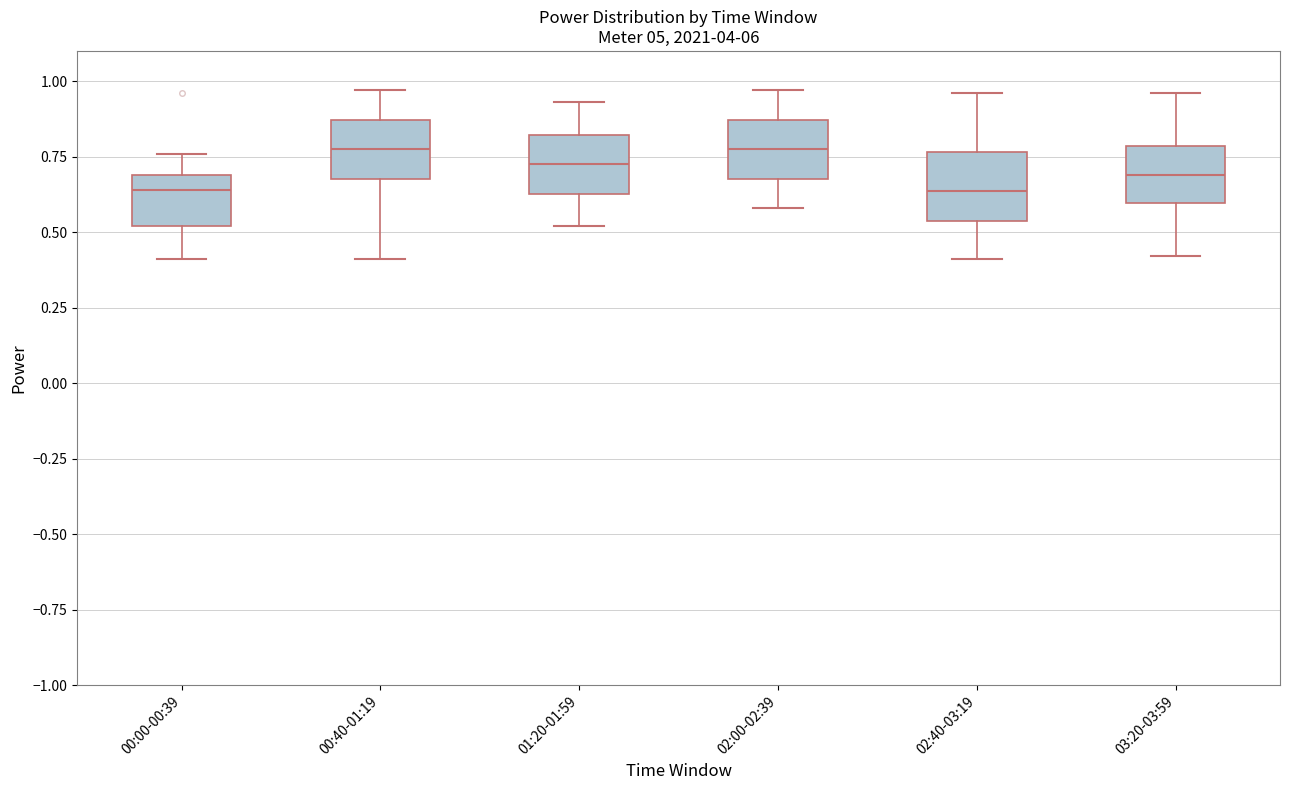

Reading left to right, transcribe this box plot: for each box, give where its median line is, the range the box spans, and where its two whiskers end, as read against the y-axis. The values are not printed on the chart, so give them approximately, as read against the axis.

00:00-00:39: median 0.65, box 0.50 to 0.70, whiskers 0.40 to 0.75
00:40-01:19: median 0.80, box 0.70 to 0.85, whiskers 0.40 to 0.95
01:20-01:59: median 0.75, box 0.65 to 0.80, whiskers 0.50 to 0.95
02:00-02:39: median 0.80, box 0.70 to 0.85, whiskers 0.60 to 0.95
02:40-03:19: median 0.65, box 0.55 to 0.75, whiskers 0.40 to 0.95
03:20-03:59: median 0.70, box 0.60 to 0.80, whiskers 0.40 to 0.95